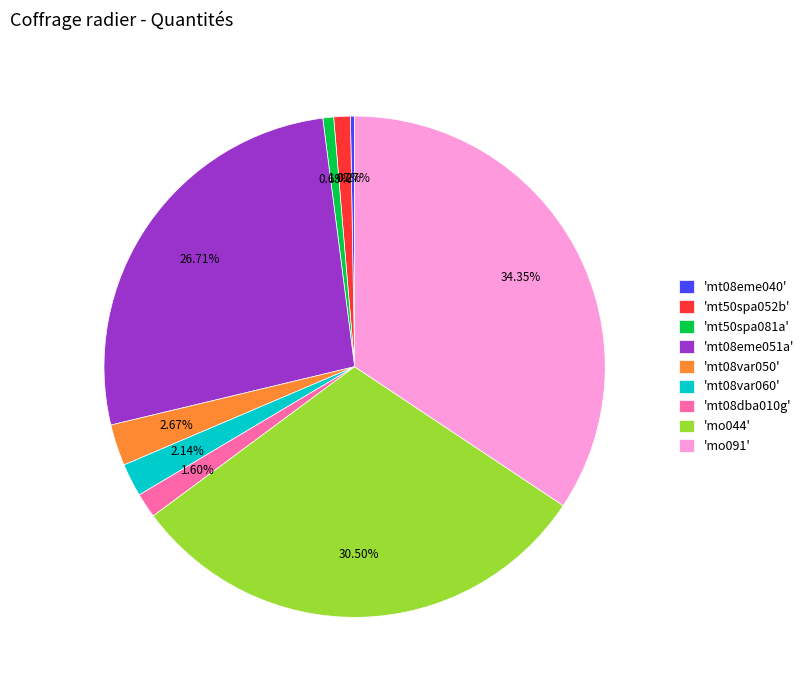

Is there a majority slice in this chart?

No